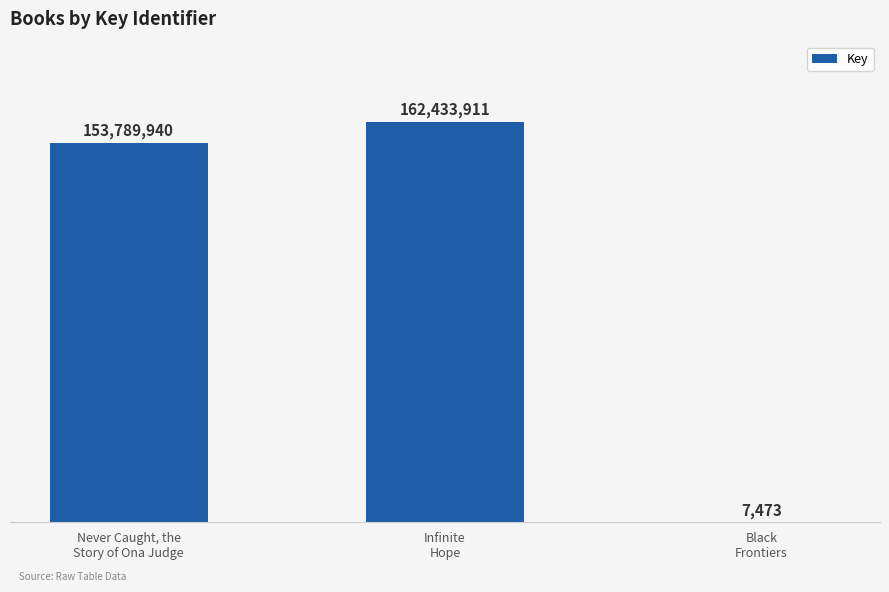

Reading left to right, list all the values displayed in this chart.

153789940	162433911	7473